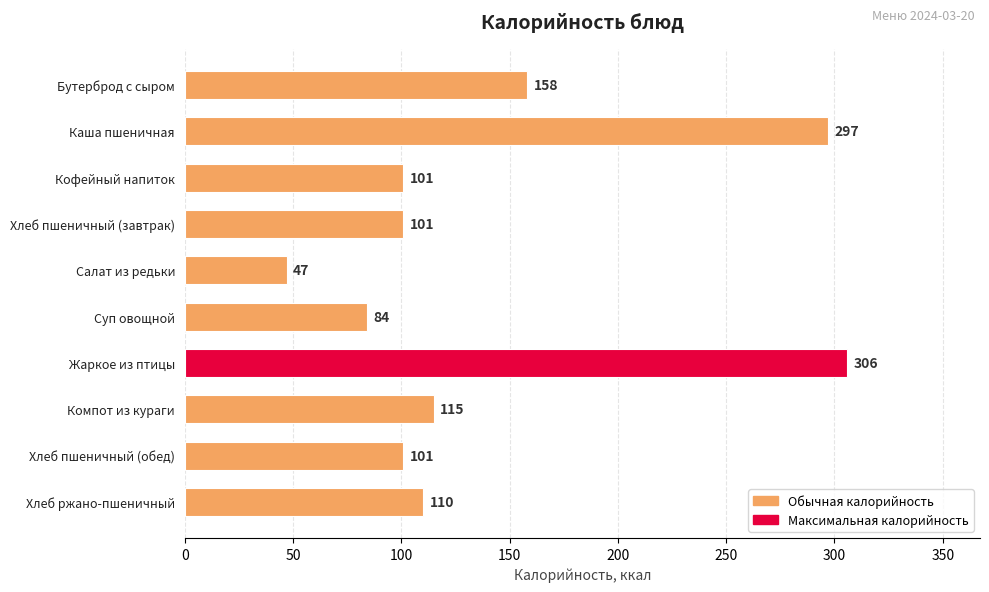

What is the difference between the values at Хлеб ржано-пшеничный and Жаркое из птицы?

196